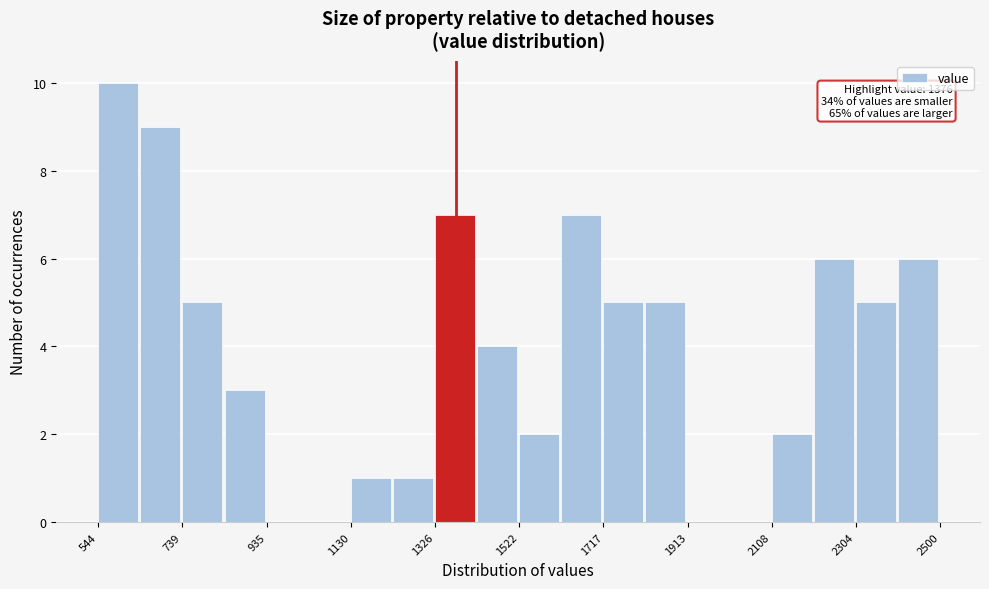

Which range on the x-axis has the tallest bar?

540 to 640